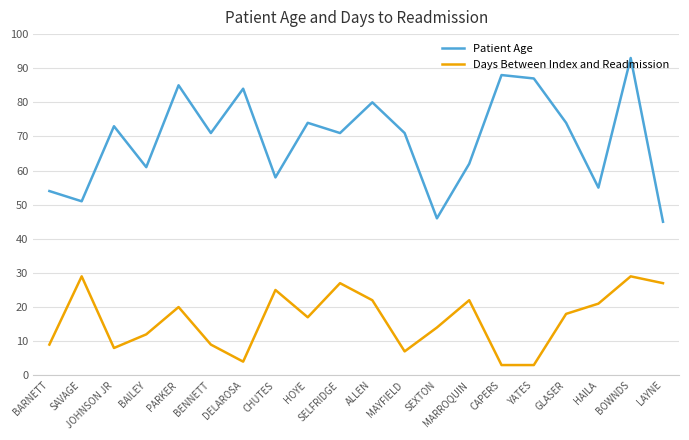

What is the difference between the second highest and second lowest values in the Patient Age series?

42